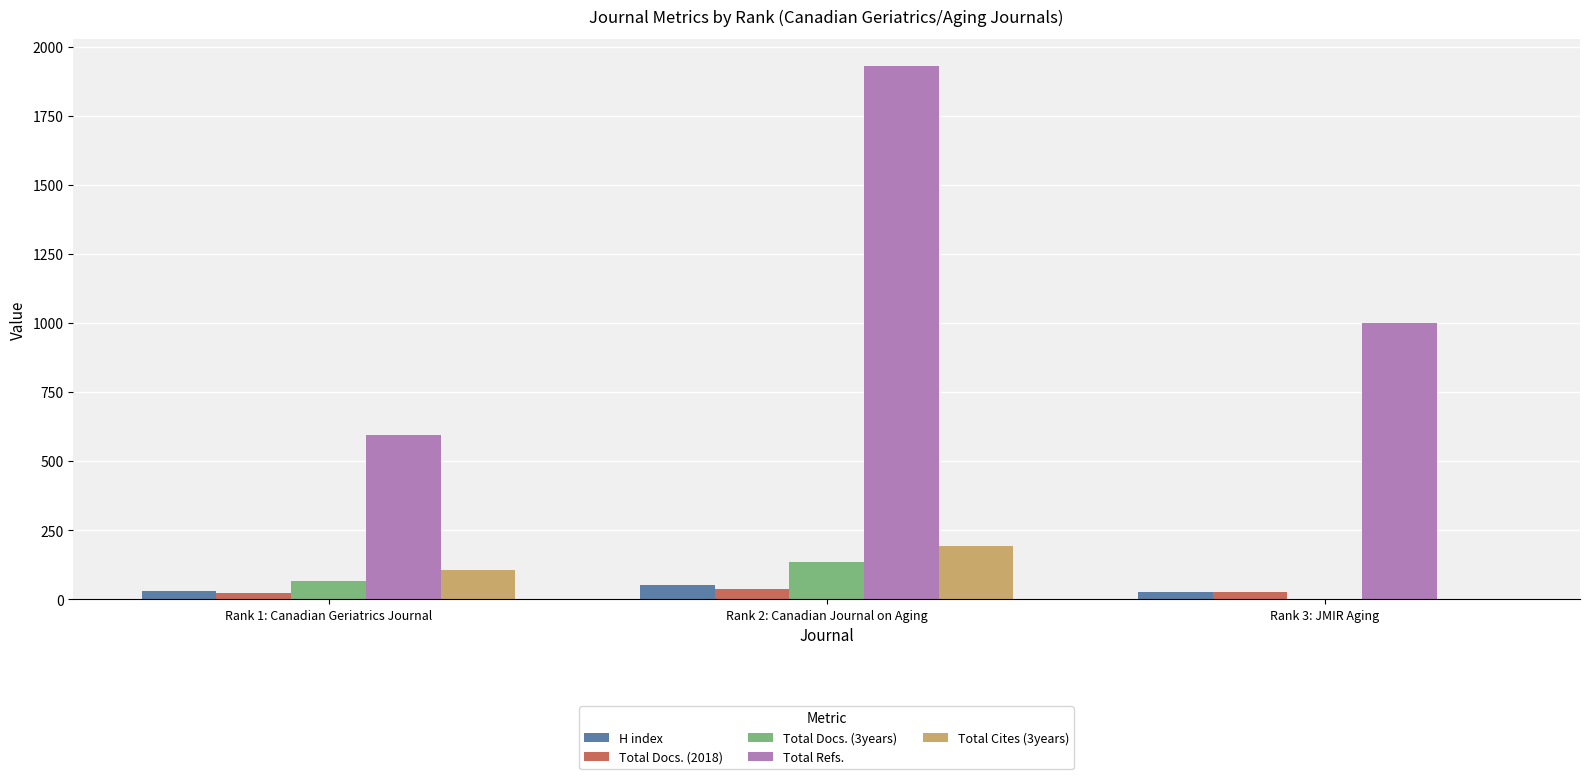

At which label is Total Refs. closest to 1262?

Rank 3: JMIR Aging